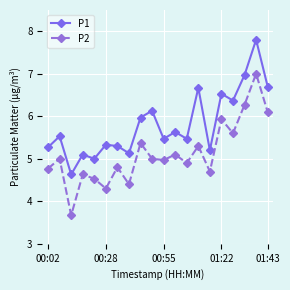

True or false: P1 and P2 cross at least once.

False